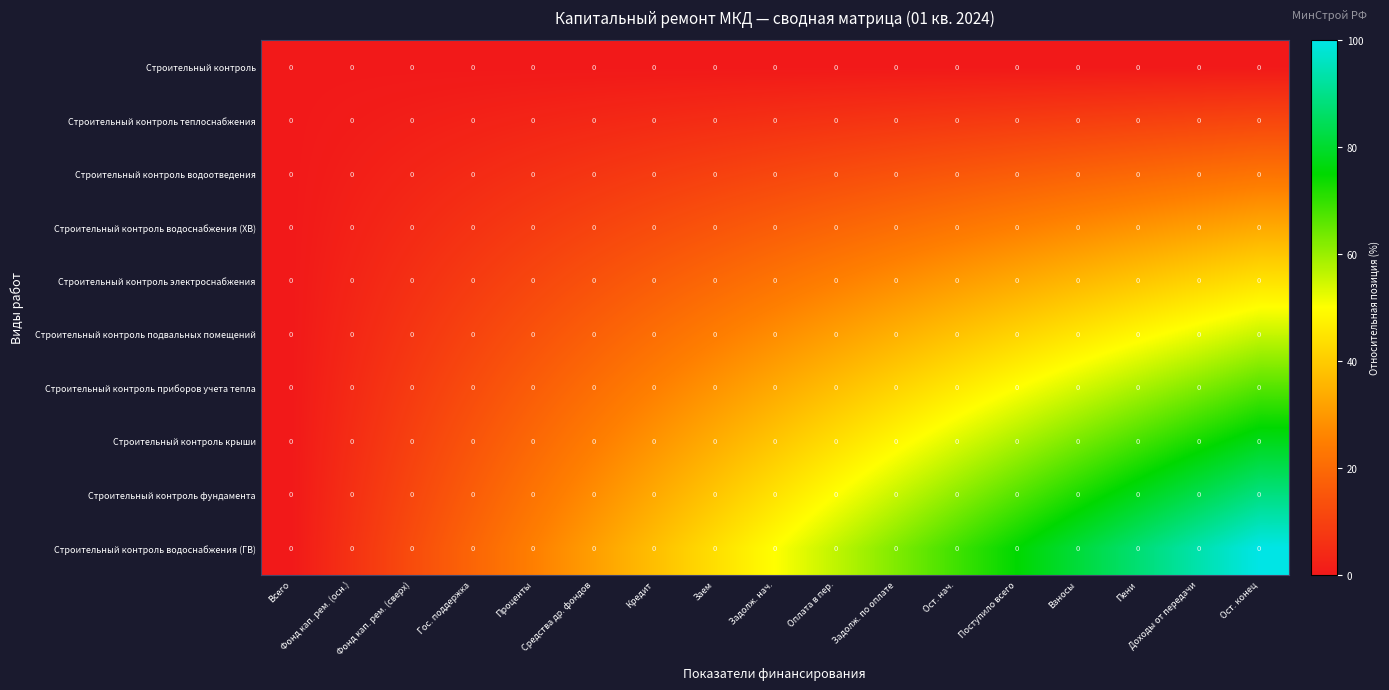

The value of Строительный контроль водоотведения at Гос. поддержка is 7.2. True or false?

False